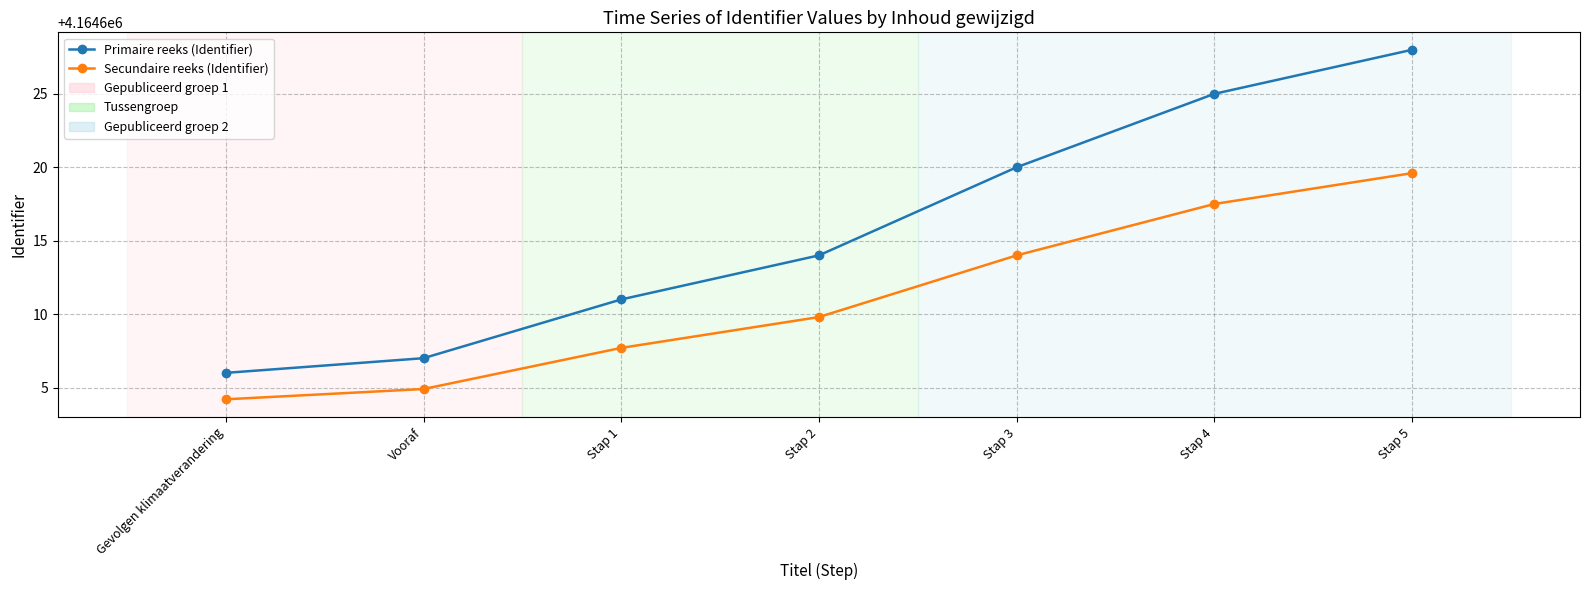

What is the value of the Primaire reeks (Identifier) point at the 5th from the left?

4164620.0